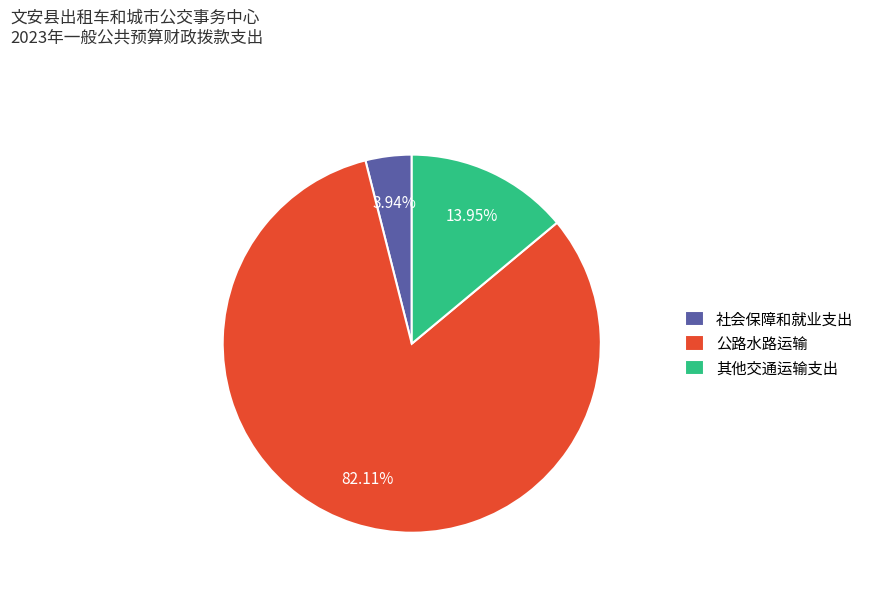

Which category has the biggest portion of the pie?

公路水路运输